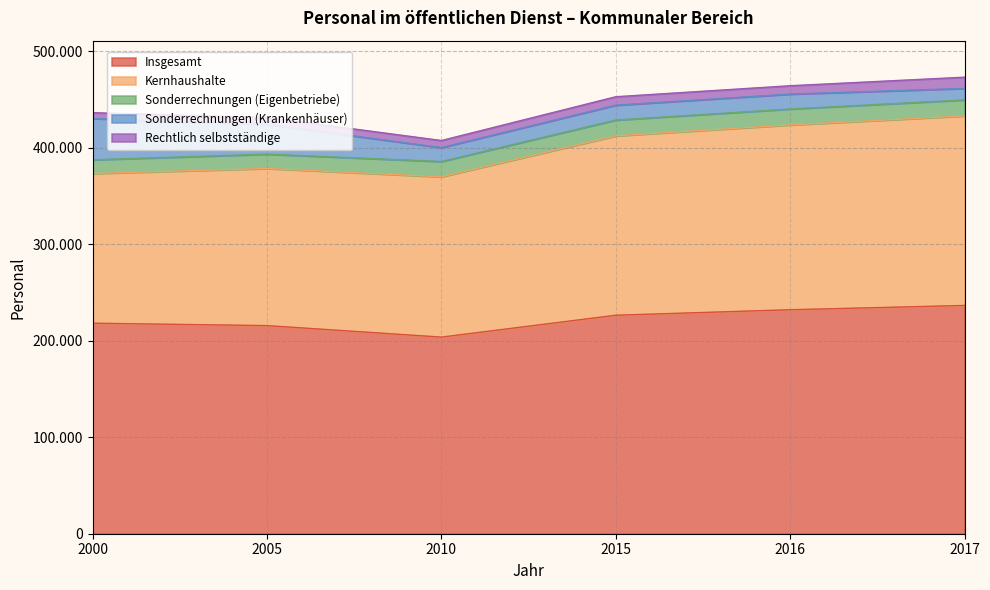

At 2016, list the series in order from largest to smallest.

Insgesamt, Kernhaushalte, Sonderrechnungen (Eigenbetriebe), Sonderrechnungen (Krankenhäuser), Rechtlich selbstständige